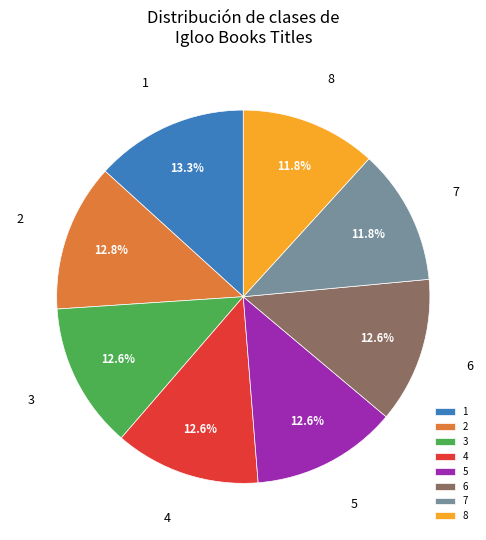

What percentage is the 4 slice, to the nearest percent?

13%